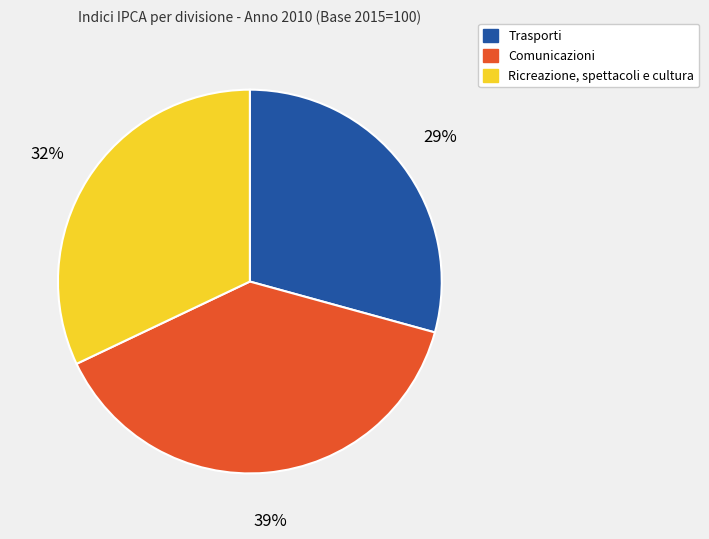

Is there any slice that represents more than half of the pie?

No